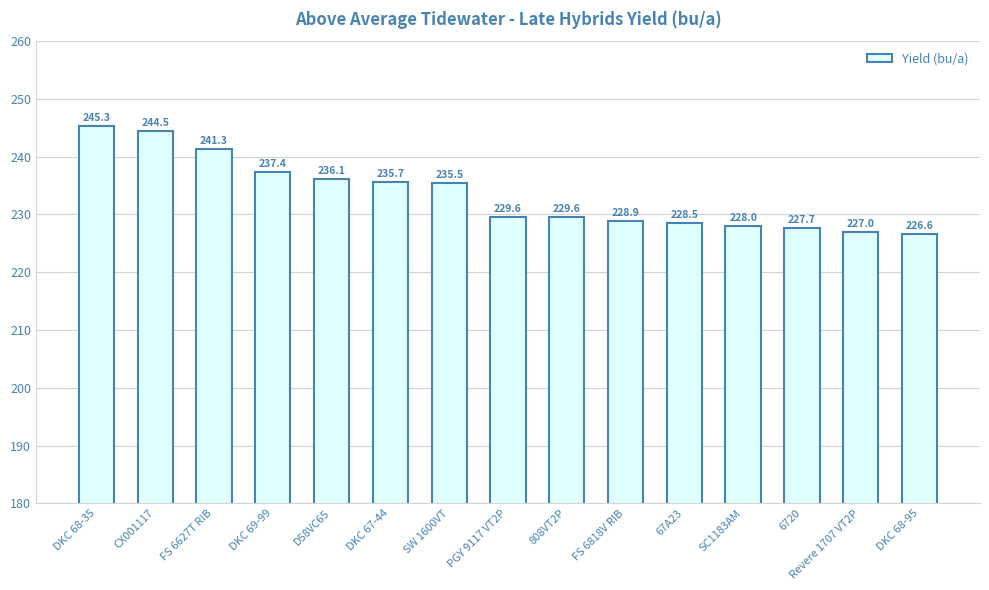

Reading left to right, extract all data points from this chart.

245.3	244.5	241.3	237.4	236.1	235.7	235.5	229.6	229.6	228.9	228.5	228.0	227.7	227.0	226.6